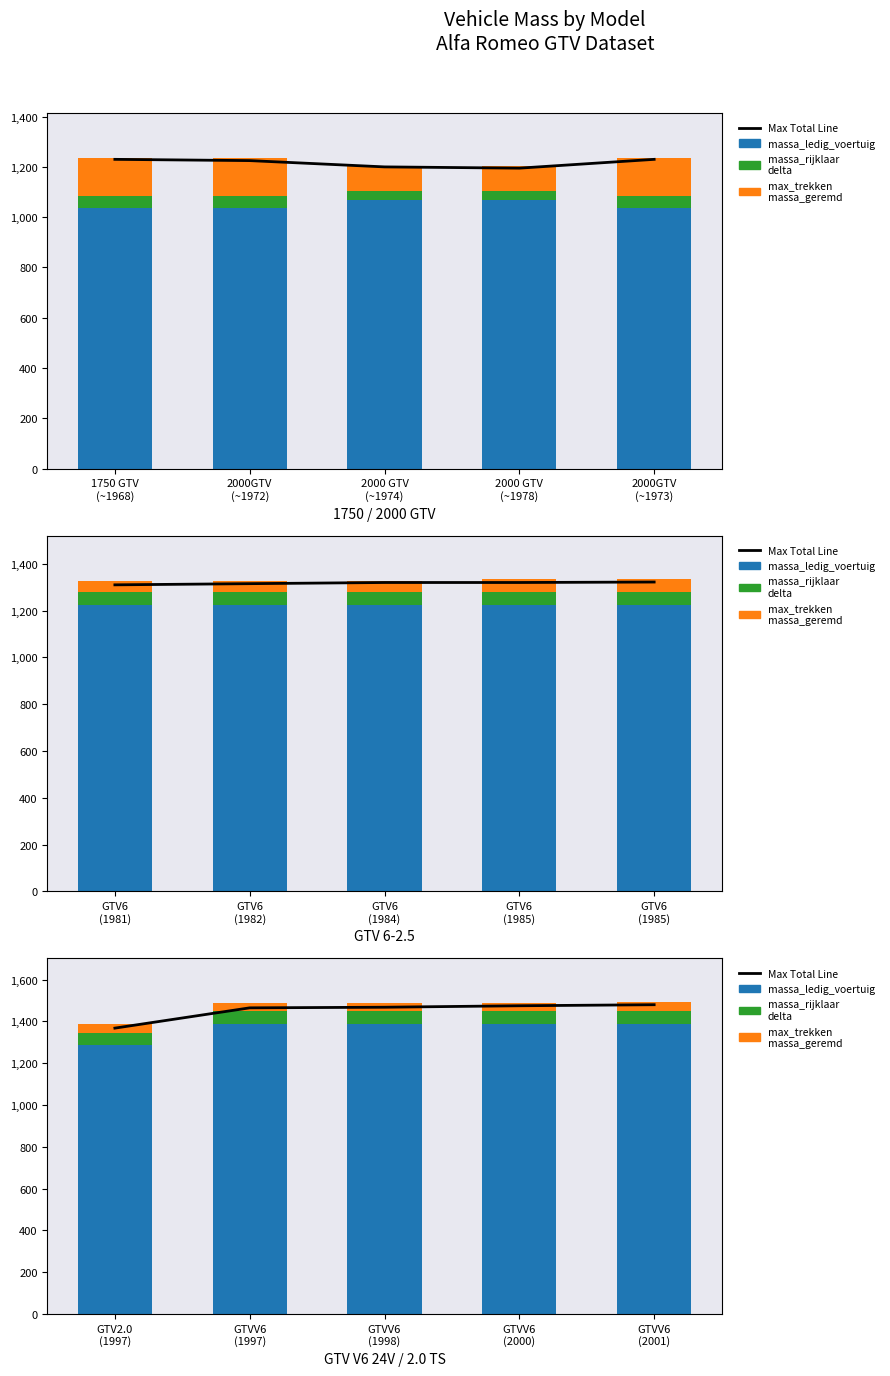

At how many categories does at least one series exceed 198?

5